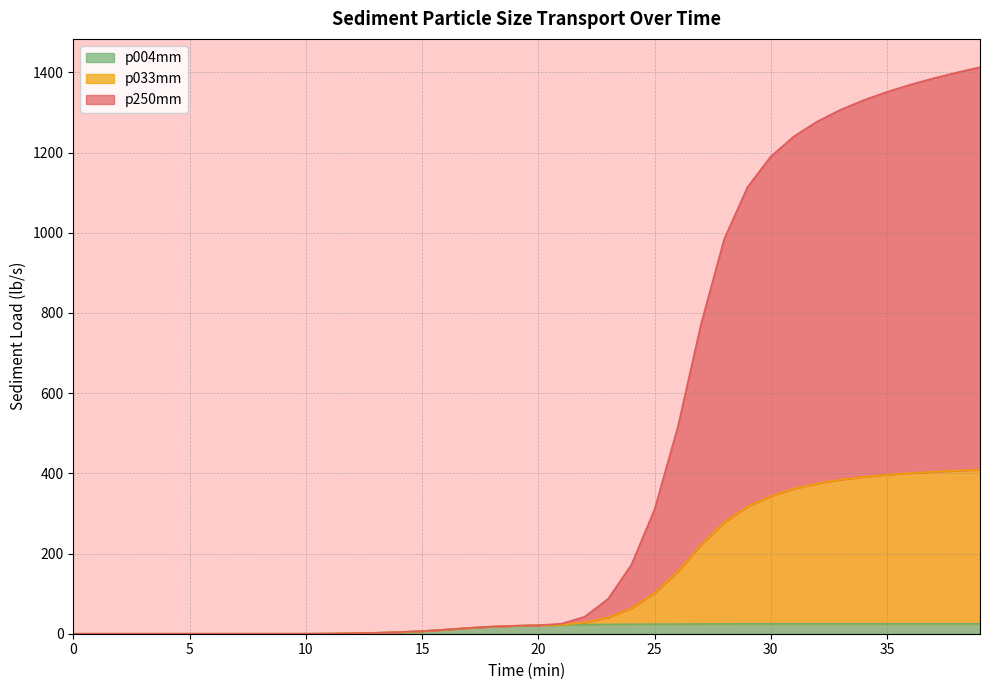

What is the value of the p004mm point at the 25th from the left?

23.6